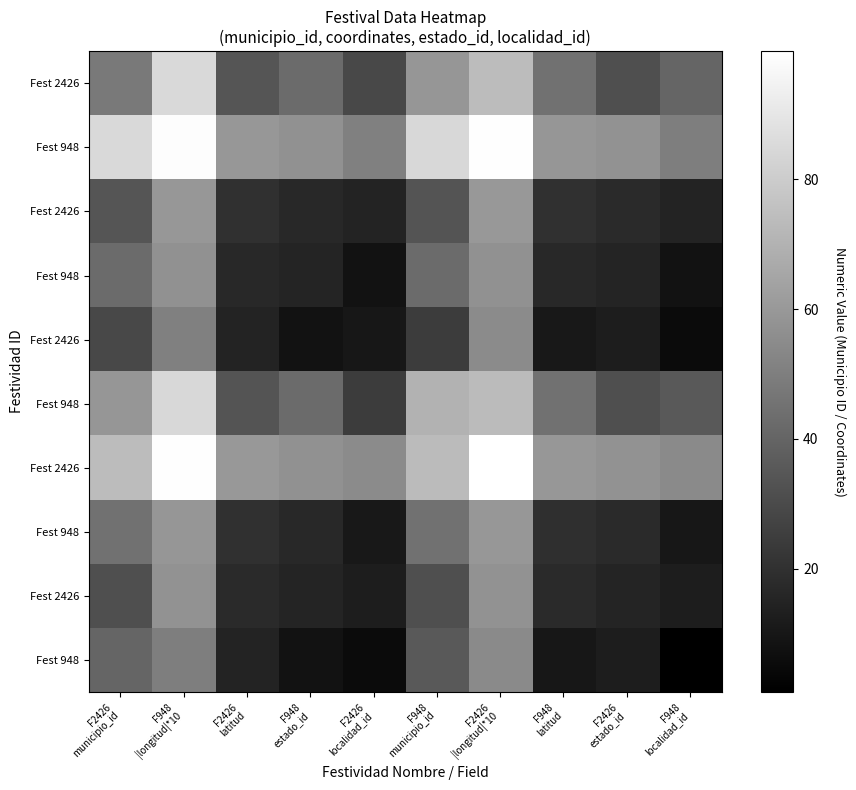

At which category does the chart reach its minimum across all series?

F948
localidad_id